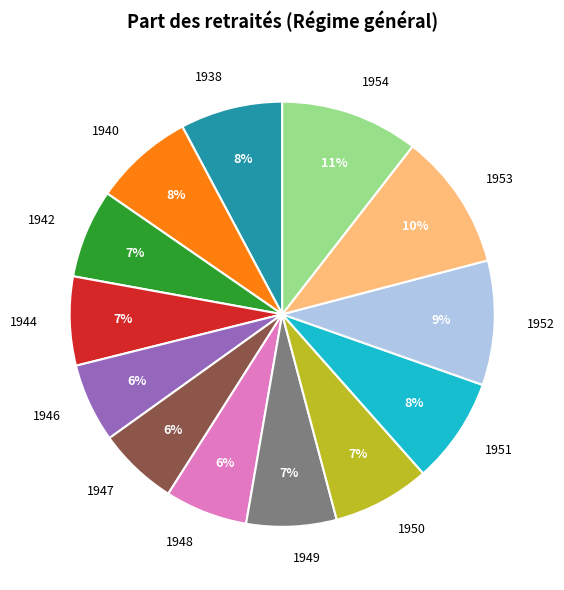

Does 1942 account for over 50% of the chart?

No